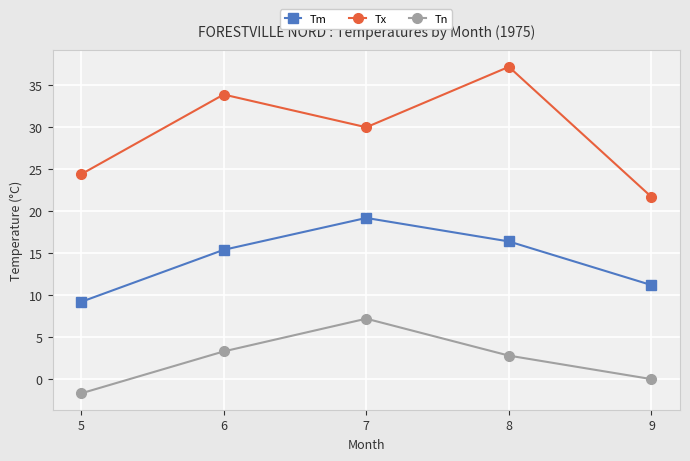

What is the value of the Tn point at the 1st from the left?

-1.7